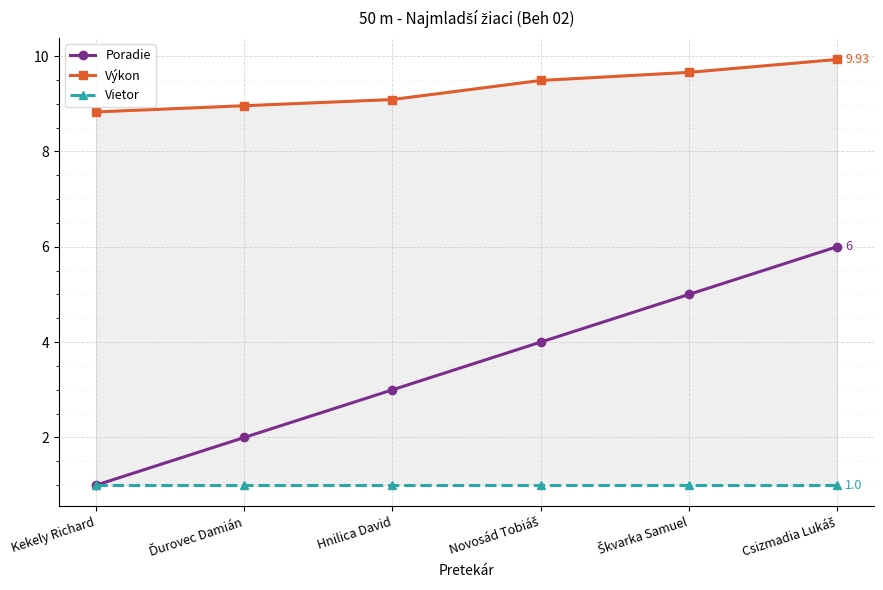

Reading left to right, extract all data points from this chart.

Poradie: Kekely Richard=1.0	Ďurovec Damián=2.0	Hnilica David=3.0	Novosád Tobiáš=4.0	Škvarka Samuel=5.0	Csizmadia Lukáš=6.0
Výkon: Kekely Richard=8.8	Ďurovec Damián=9.0	Hnilica David=9.1	Novosád Tobiáš=9.5	Škvarka Samuel=9.7	Csizmadia Lukáš=9.9
Vietor: Kekely Richard=1.0	Ďurovec Damián=1.0	Hnilica David=1.0	Novosád Tobiáš=1.0	Škvarka Samuel=1.0	Csizmadia Lukáš=1.0